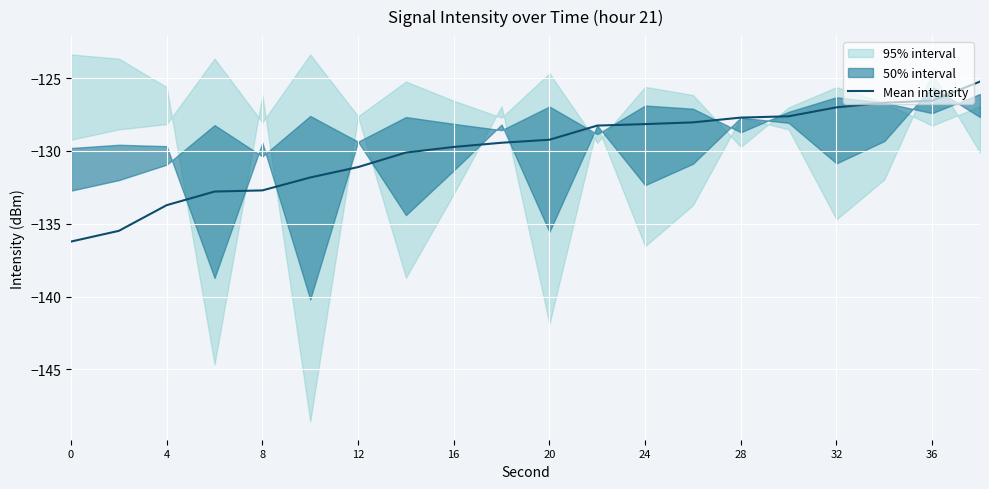

What is the maximum value shown in the chart?

-125.2